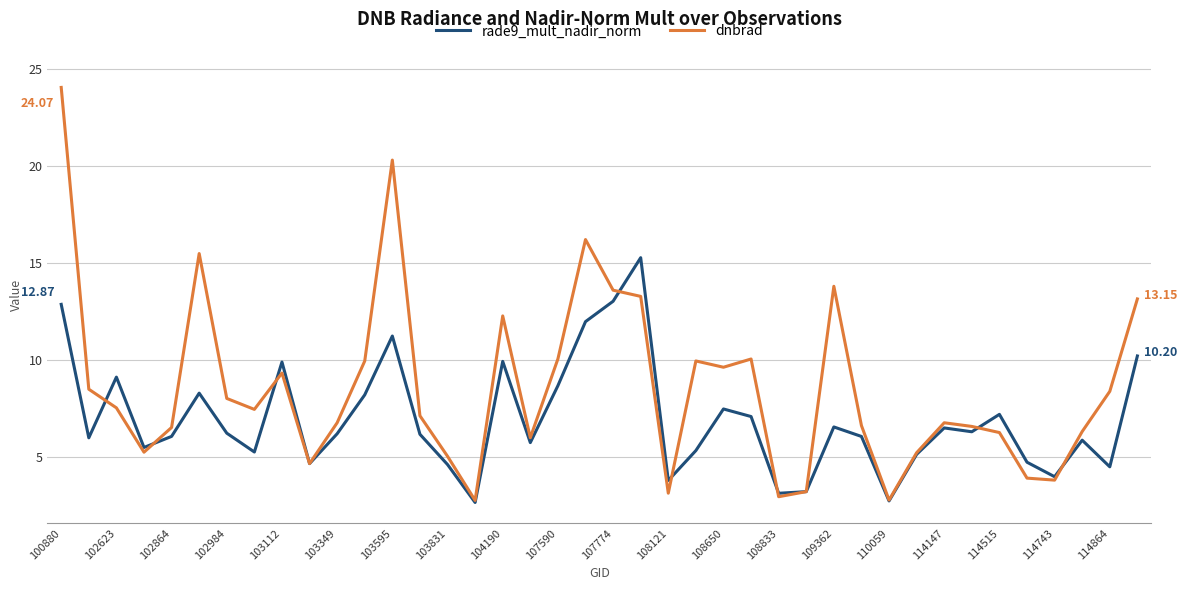

Which series has the widest spread of values?

dnbrad